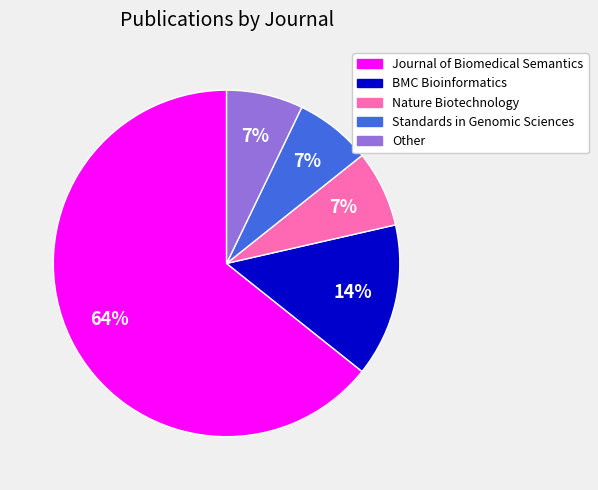

Count the number of slices in the pie.

5